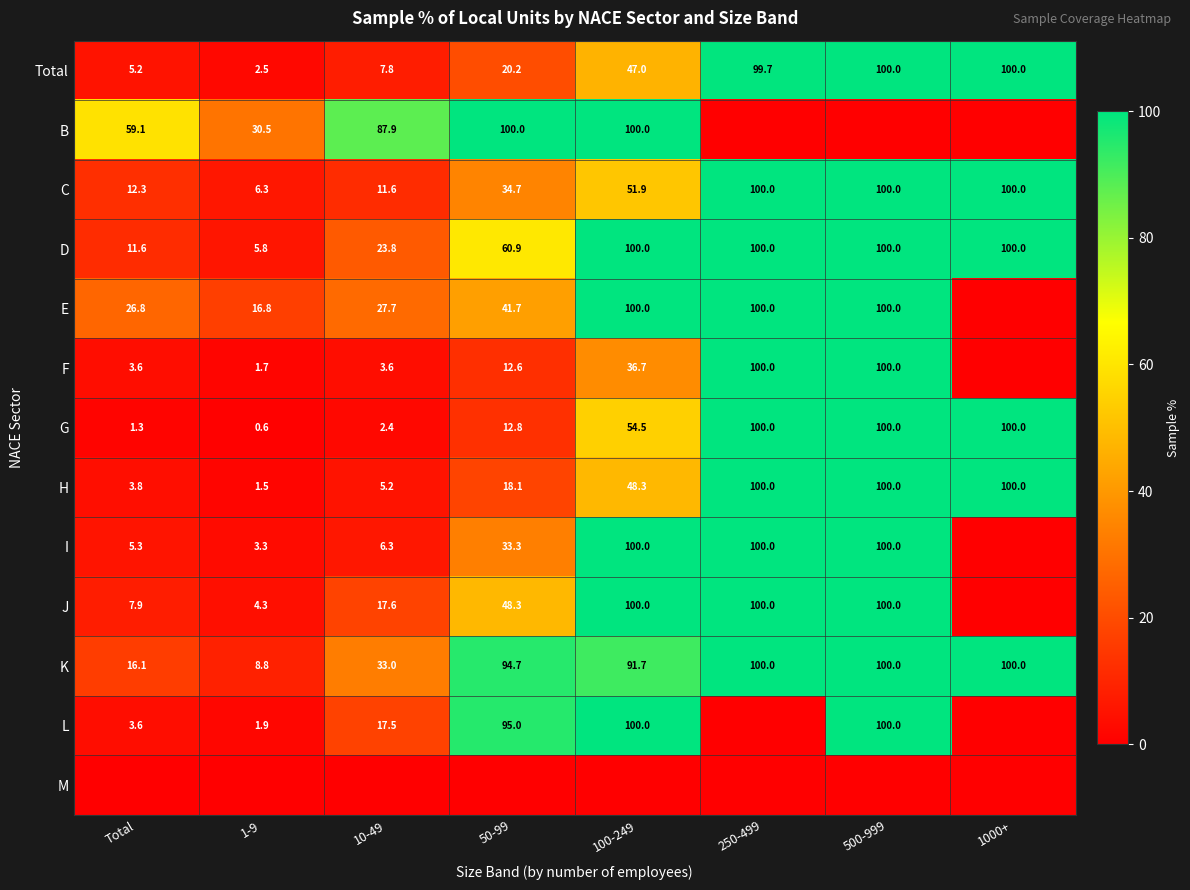

Is it true that K equals 57.3 at 10-49?

False